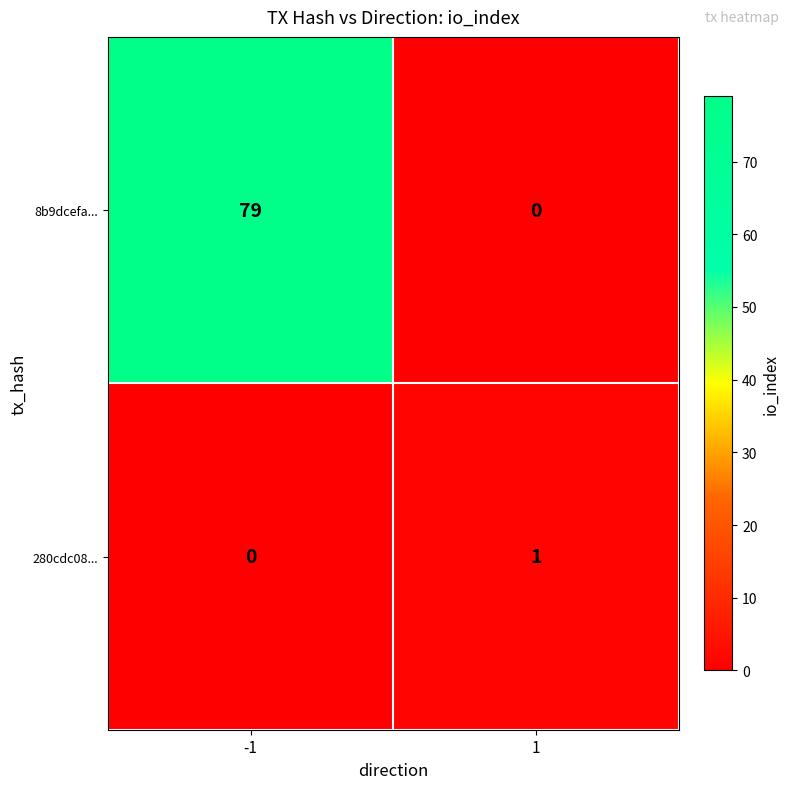

Reading left to right, list all the values displayed in this chart.

8b9dcefa...: 79	0
280cdc08...: 0	1